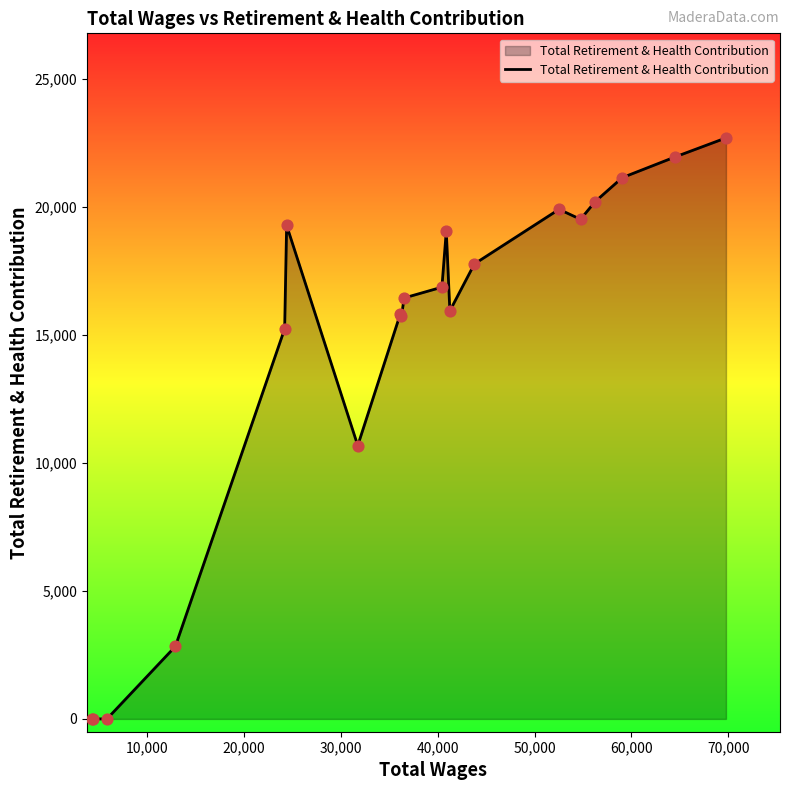

What is the difference between the maximum and minimum values?

22698